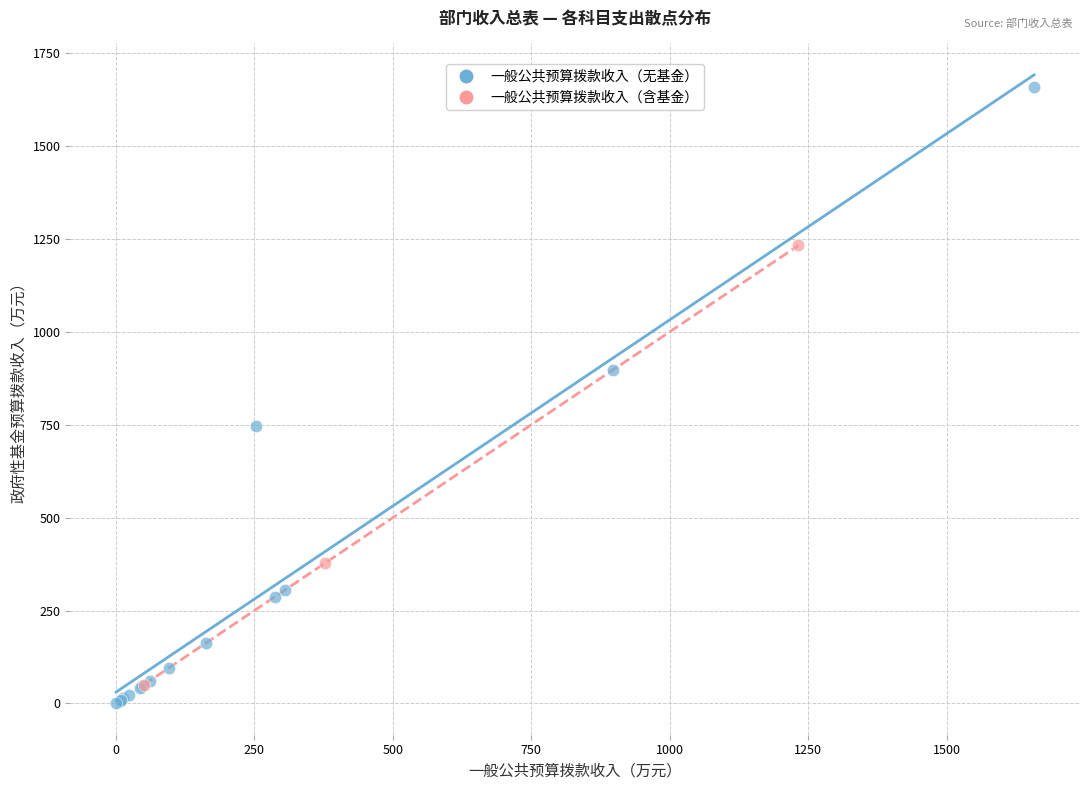

Which series reaches the maximum Y coordinate?

一般公共预算拨款收入（无基金）